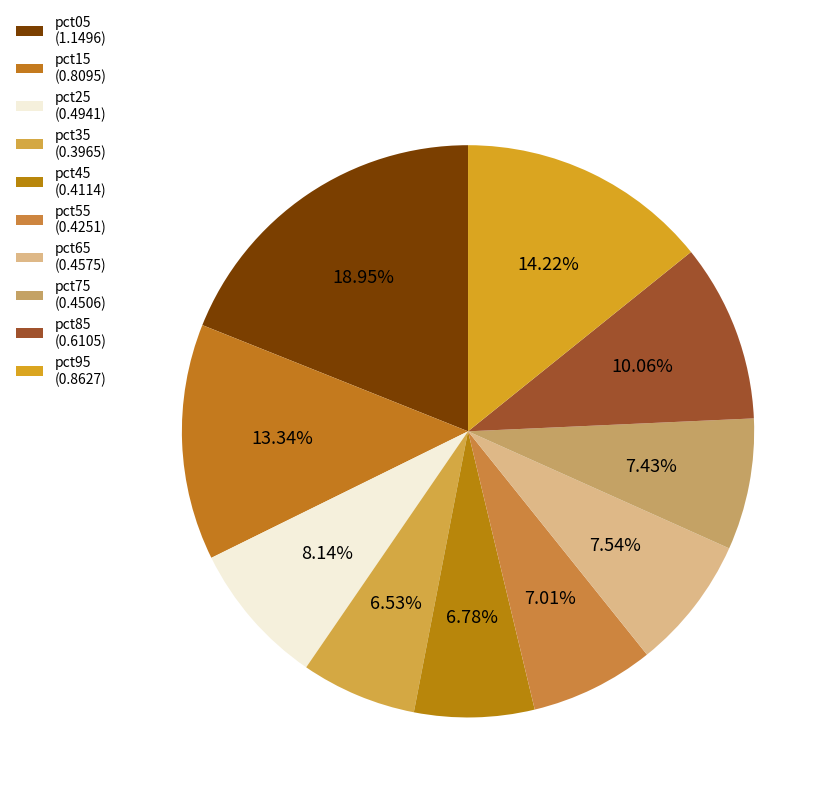

To the nearest percent, what is the average slice percentage?

10%